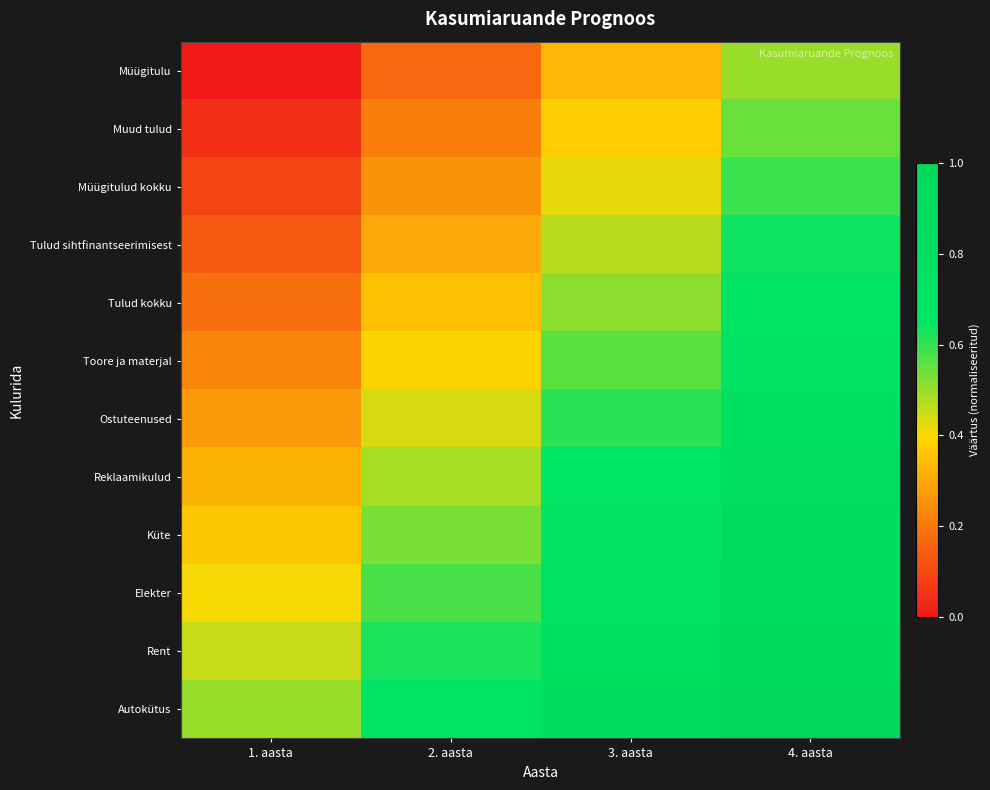

What is the spread (max minus min) of values at 3. aasta?

0.5